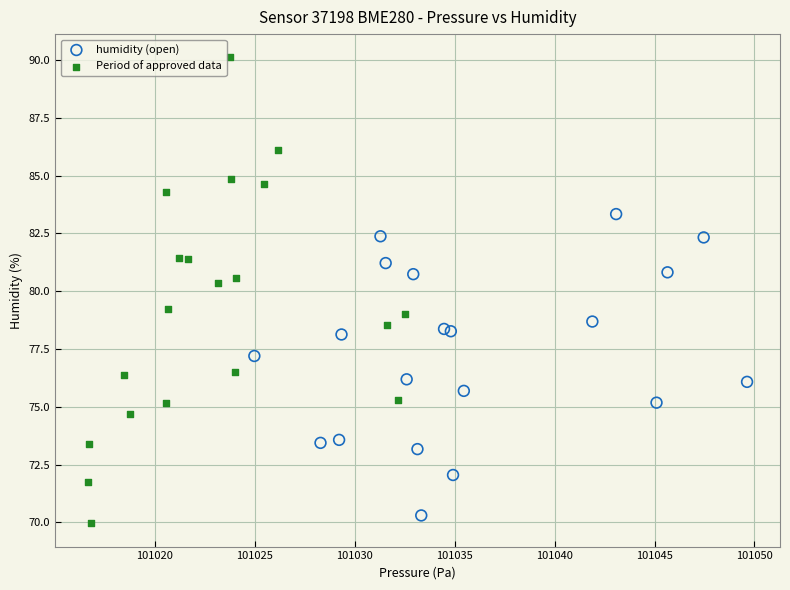

Which series has the largest Y range (max minus min)?

Period of approved data